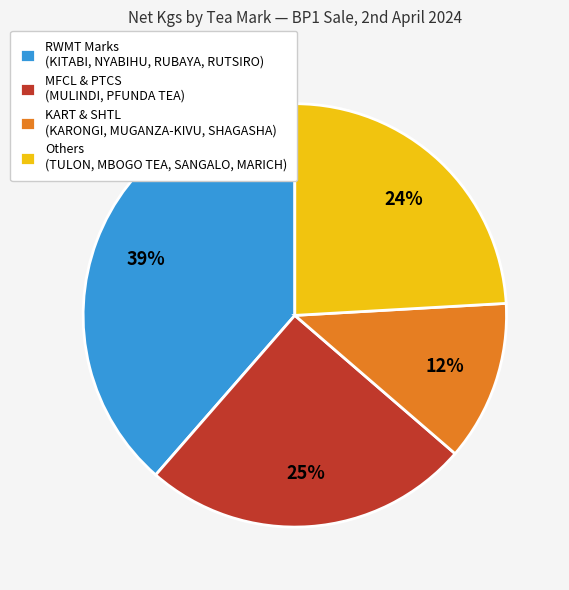

To the nearest percent, what percentage of the pie is RWMT Marks (KITABI, NYABIHU, RUBAYA, RUTSIRO)?

39%